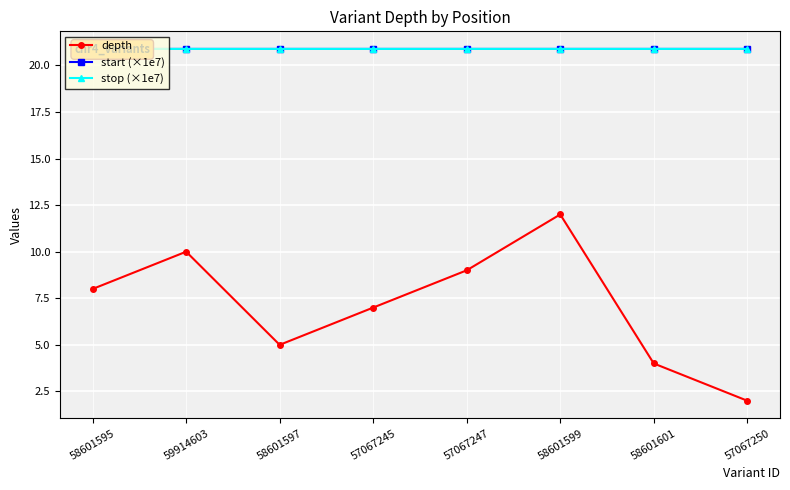

What is the sum of all depth values?

57